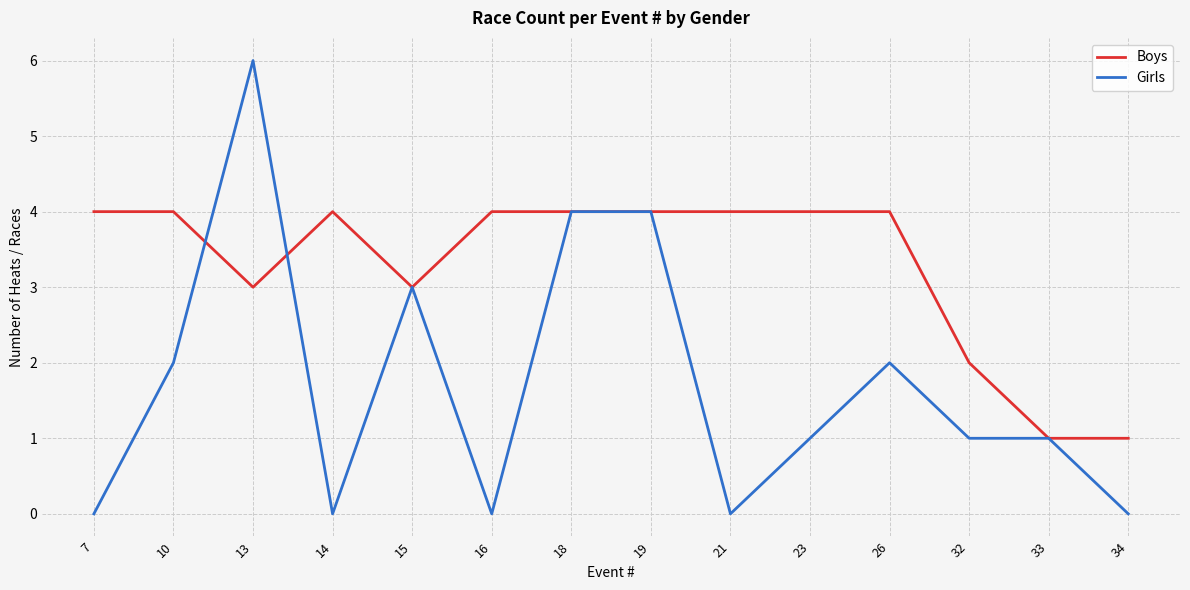

The value of Girls at 26 is 0. True or false?

False